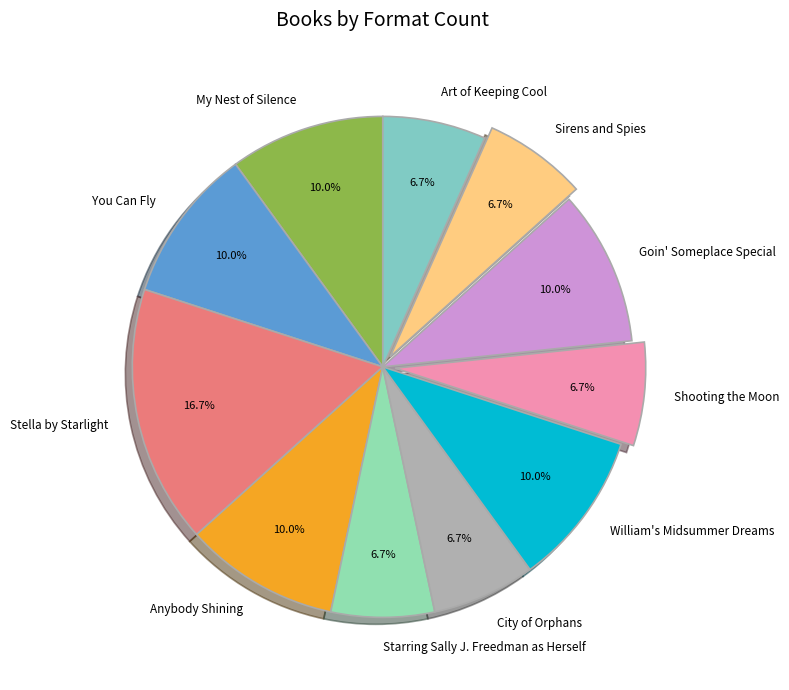

Combined, do You Can Fly and Sirens and Spies account for over 50%?

No